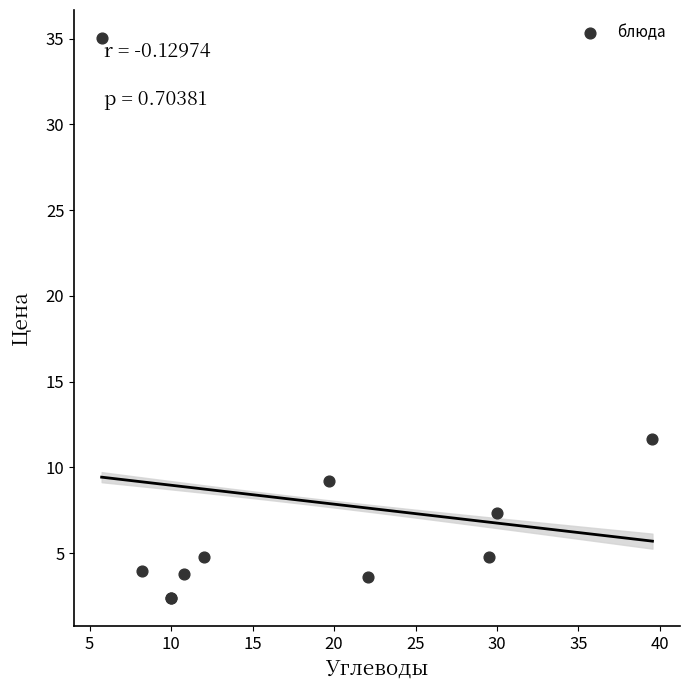

What Y value in the scatter plot is closest to 18?

11.7